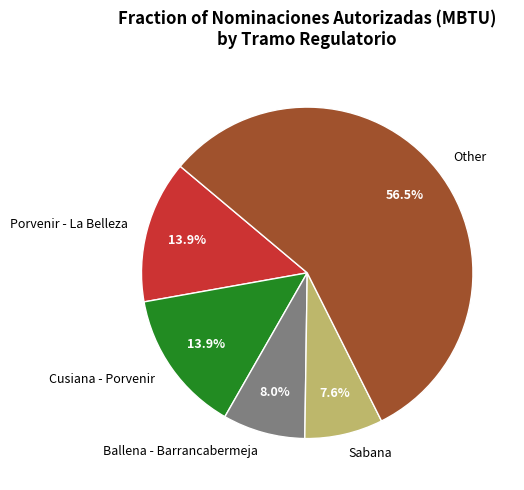

Combined, do Other and Ballena - Barrancabermeja account for over 50%?

Yes